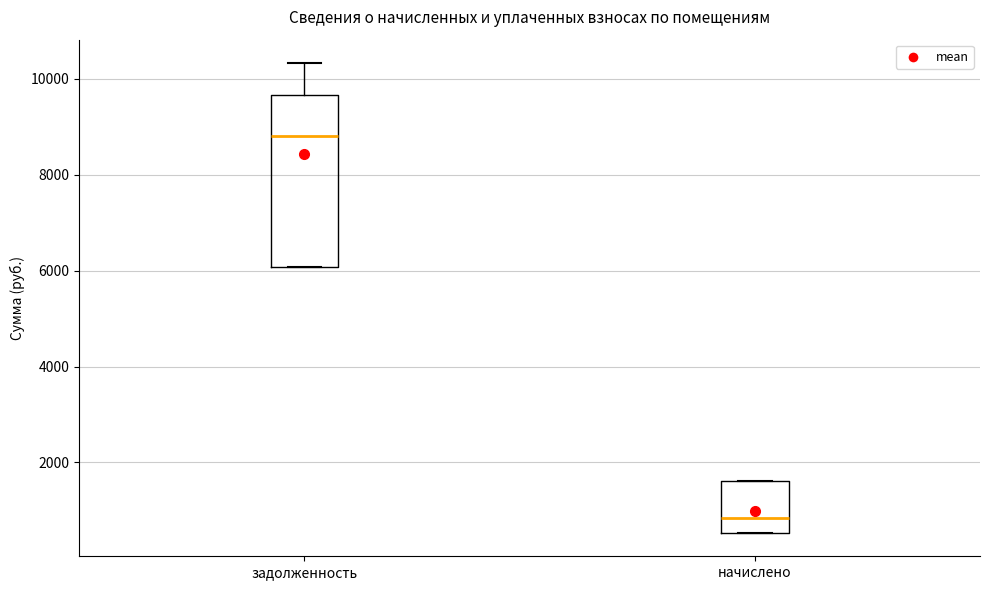

Reading left to right, read every box against the y-axis: the position of its median line, the range the box covers, and the ends of its whiskers. The values are not printed on the chart, so give them approximately, as read against the axis.

задолженность: median 8800, box 6000 to 9600, whiskers 6000 to 10400
начислено: median 800, box 600 to 1600, whiskers 600 to 1600